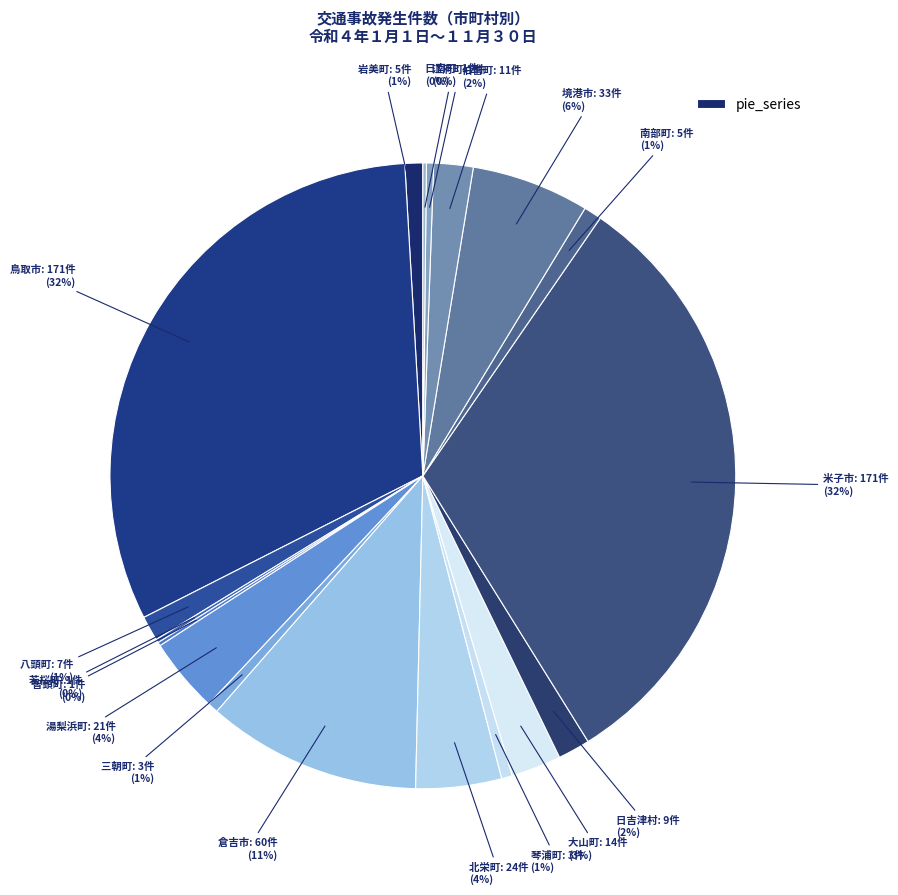

Which has a higher value, 三朝町 or 鳥取市?

鳥取市